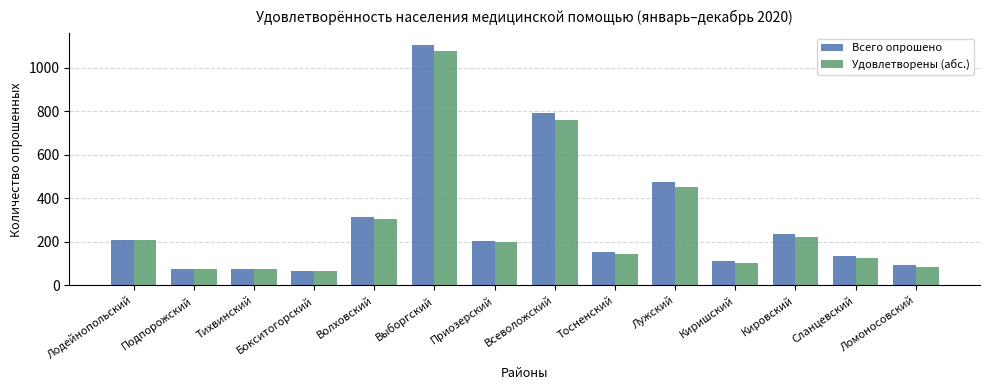

Does the chart contain any negative values?

No